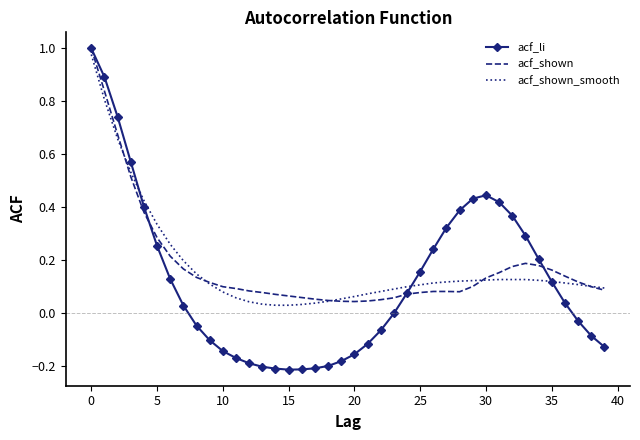

Which series has the widest spread of values?

acf_li